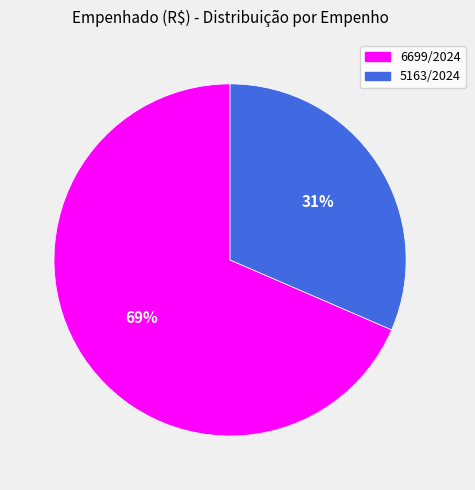

What is the largest slice in the pie chart?

6699/2024